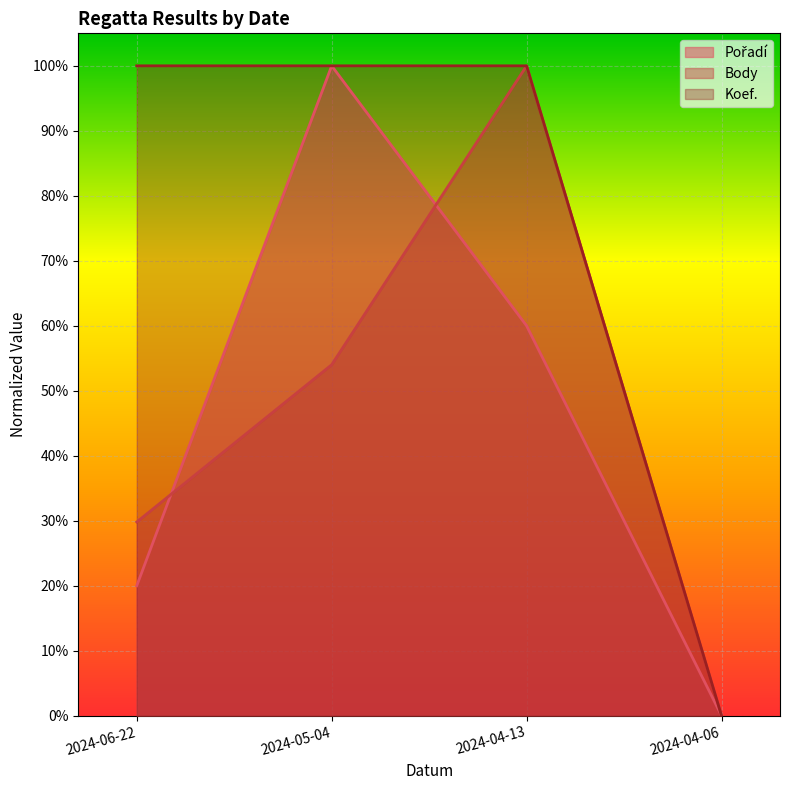

Is the value of Pořadí at 2024-05-04 greater than the value of Body at 2024-04-13?

No